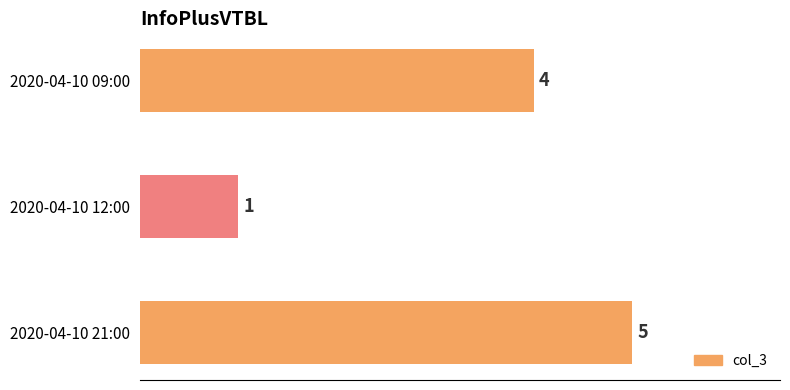

Where is the data nearest to the value 3?

2020-04-10 09:00